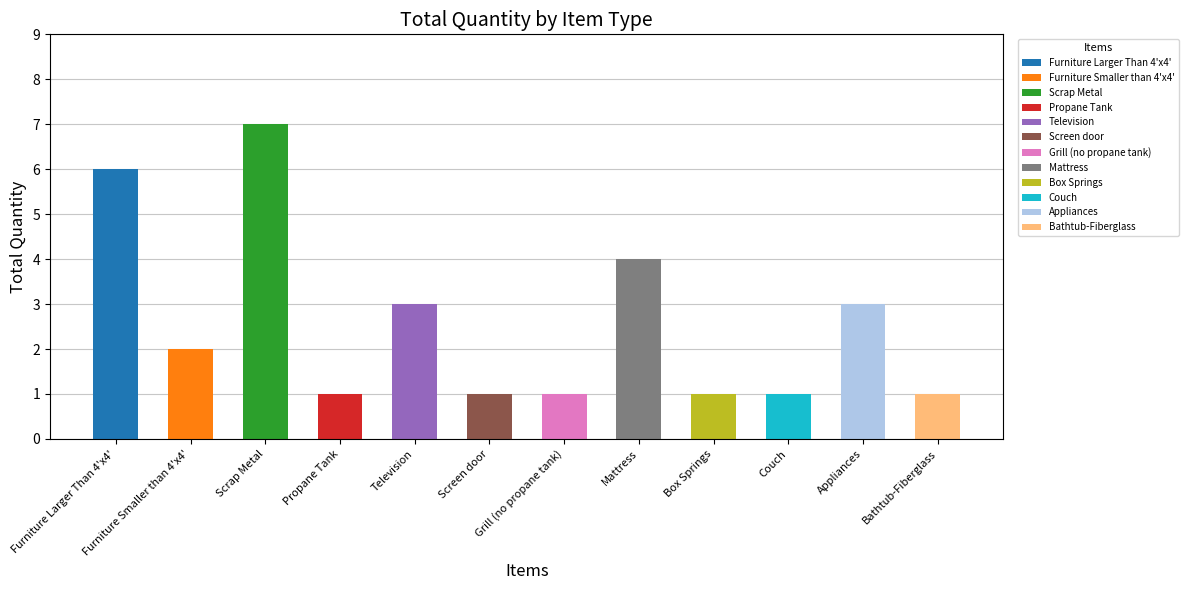

What is the sum of all values?

31